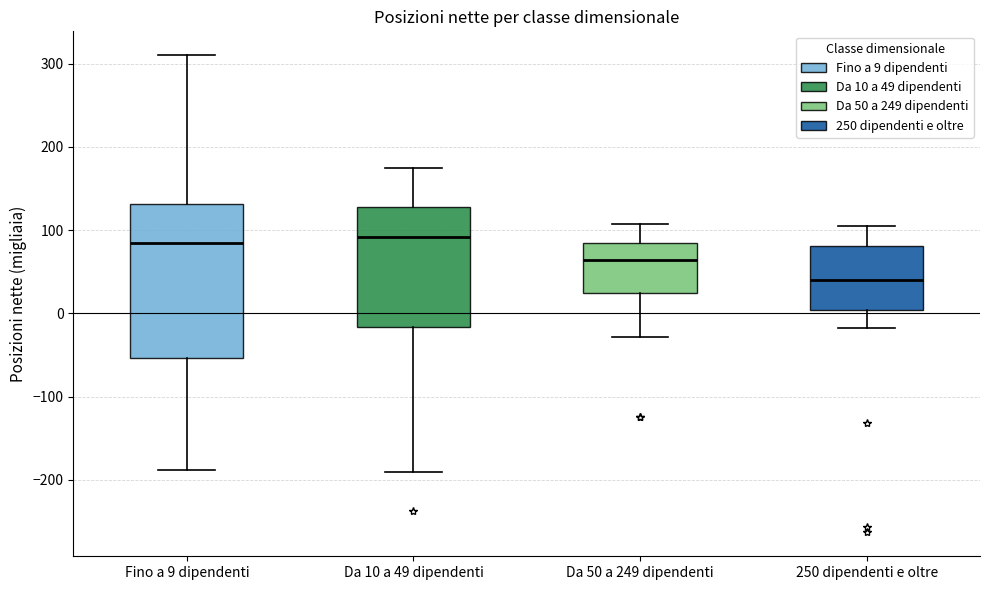

Reading left to right, read every box against the y-axis: the position of its median line, the range the box covers, and the ends of its whiskers. The values are not printed on the chart, so give them approximately, as read against the axis.

Fino a 9 dipendenti: median 80, box -50 to 130, whiskers -190 to 310
Da 10 a 49 dipendenti: median 90, box -20 to 130, whiskers -190 to 170
Da 50 a 249 dipendenti: median 60, box 20 to 90, whiskers -30 to 110
250 dipendenti e oltre: median 40, box 0 to 80, whiskers -20 to 110